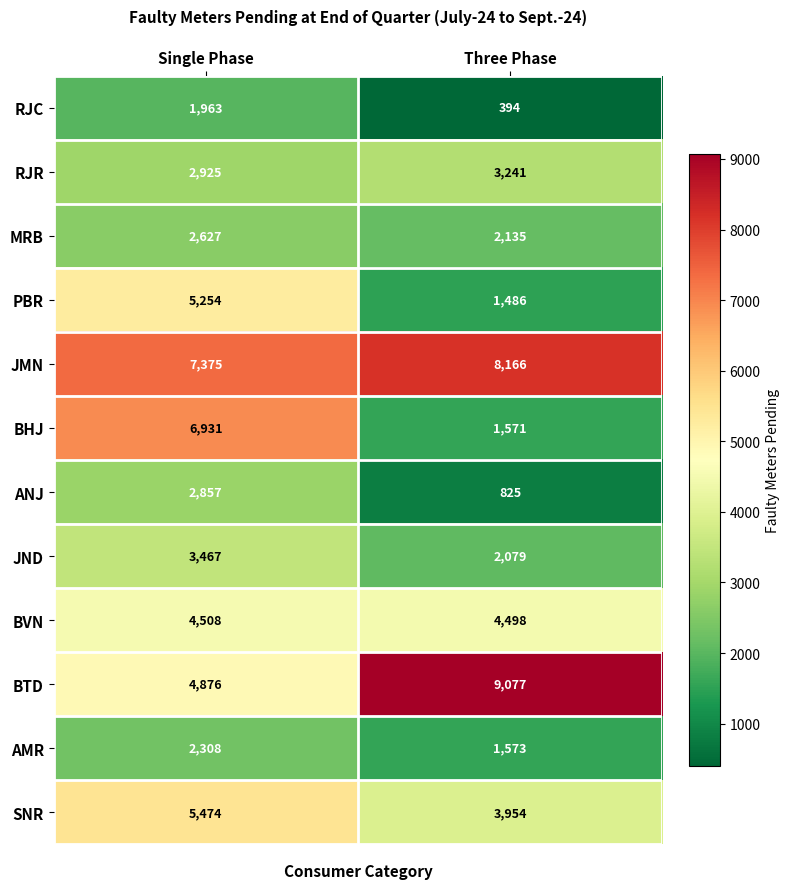

What is the sum of the MRB values at Single Phase and Three Phase?

4762